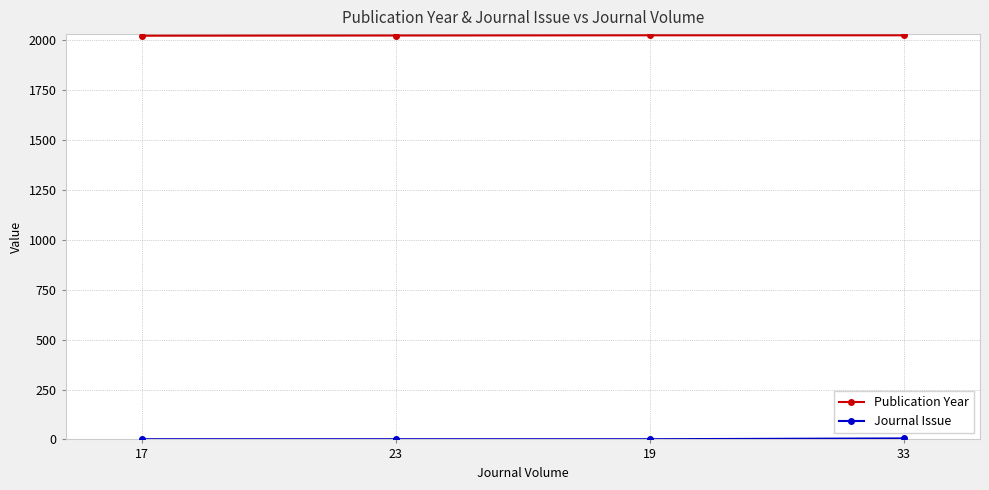

What is the sum of all Publication Year values?

8093